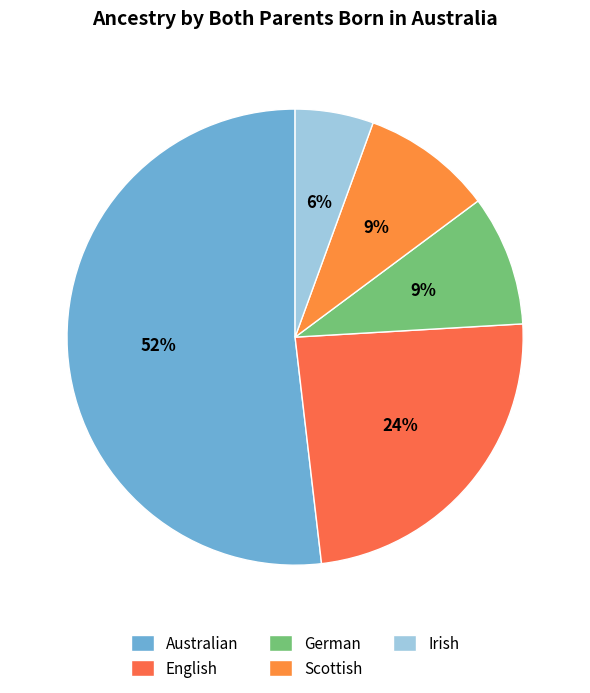

How much of the chart is everything except Irish?

94.4%